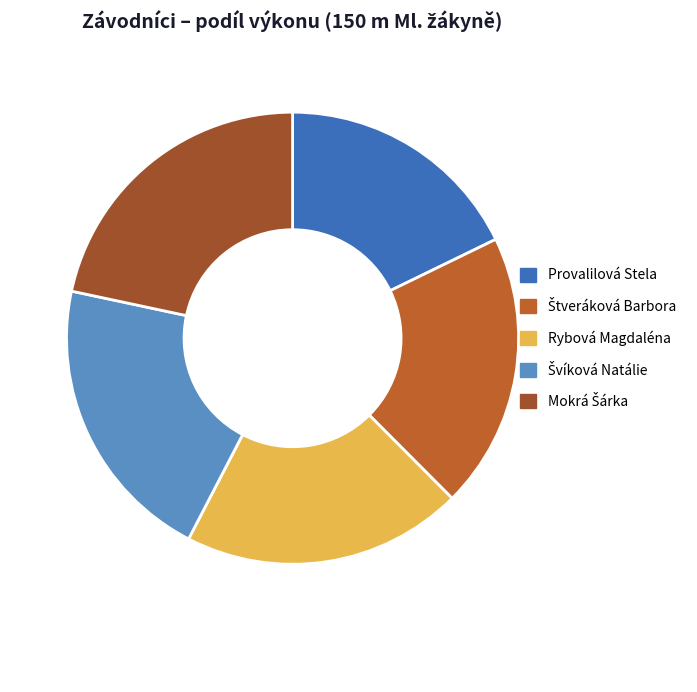

How many segments does this pie chart have?

5